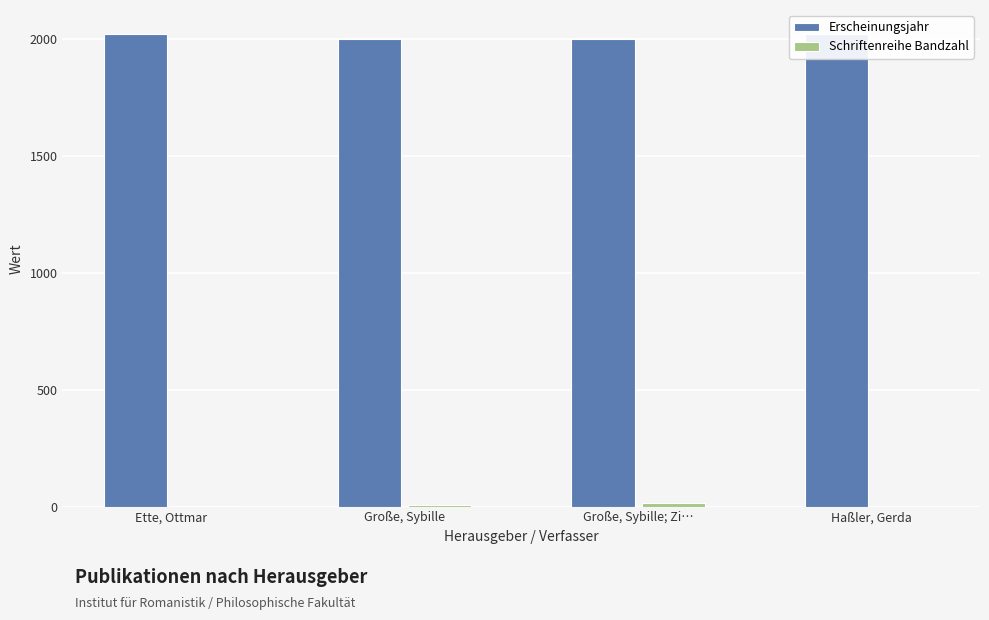

Does the chart contain stacked bars?

No